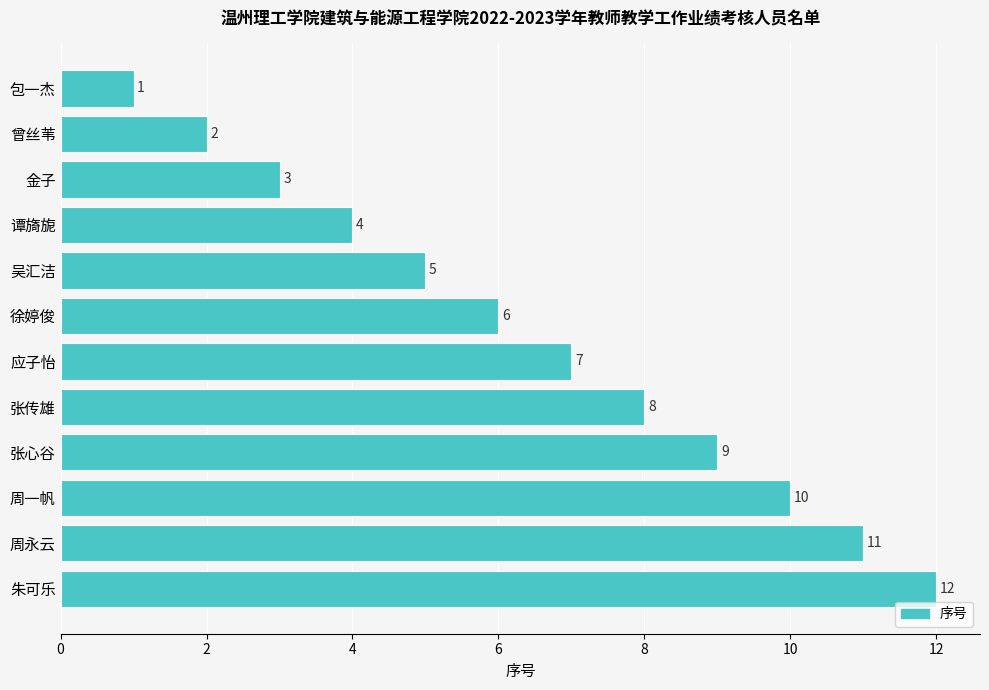

What is the change in value from 谭旖旎 to 吴汇洁?

+1